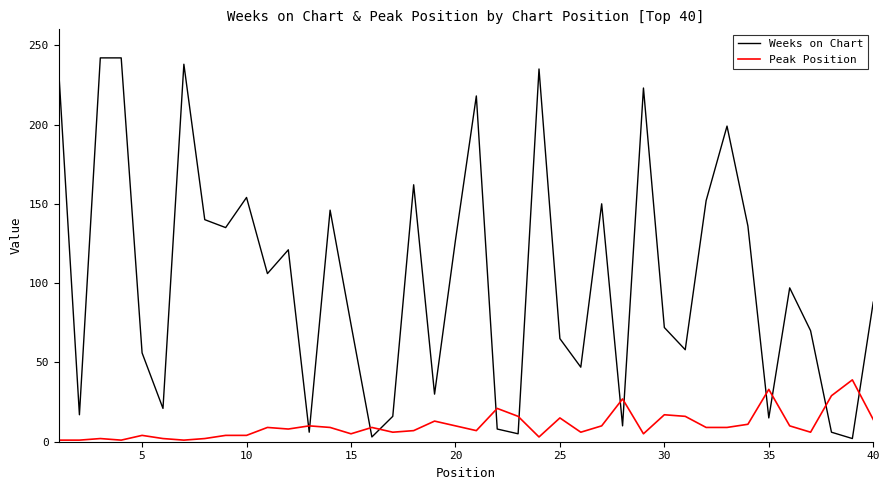

Which series has the widest spread of values?

Weeks on Chart